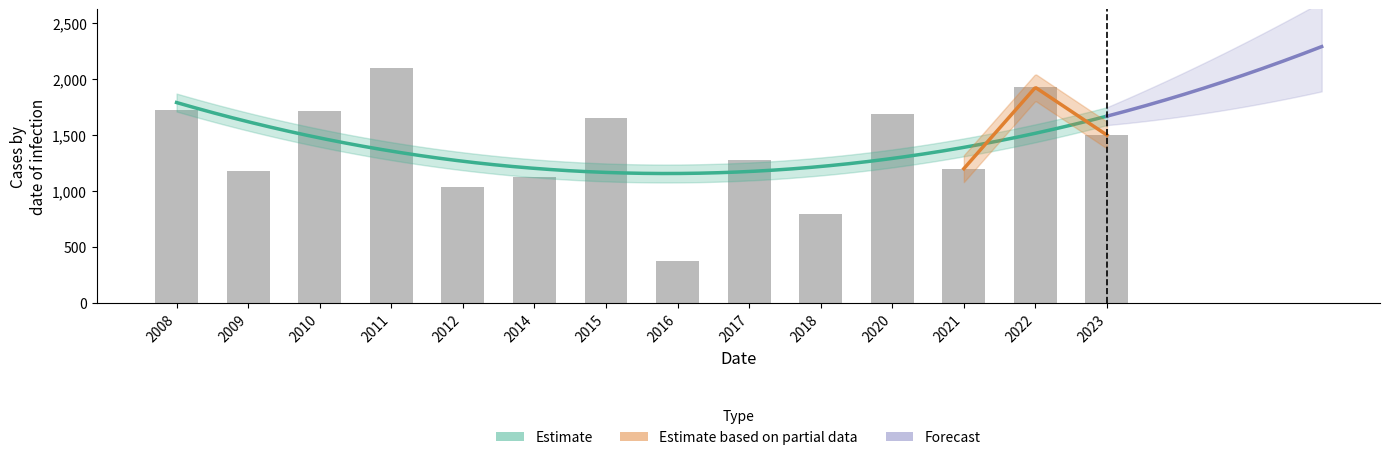

What is the value of the 13th bar from the left?

1926